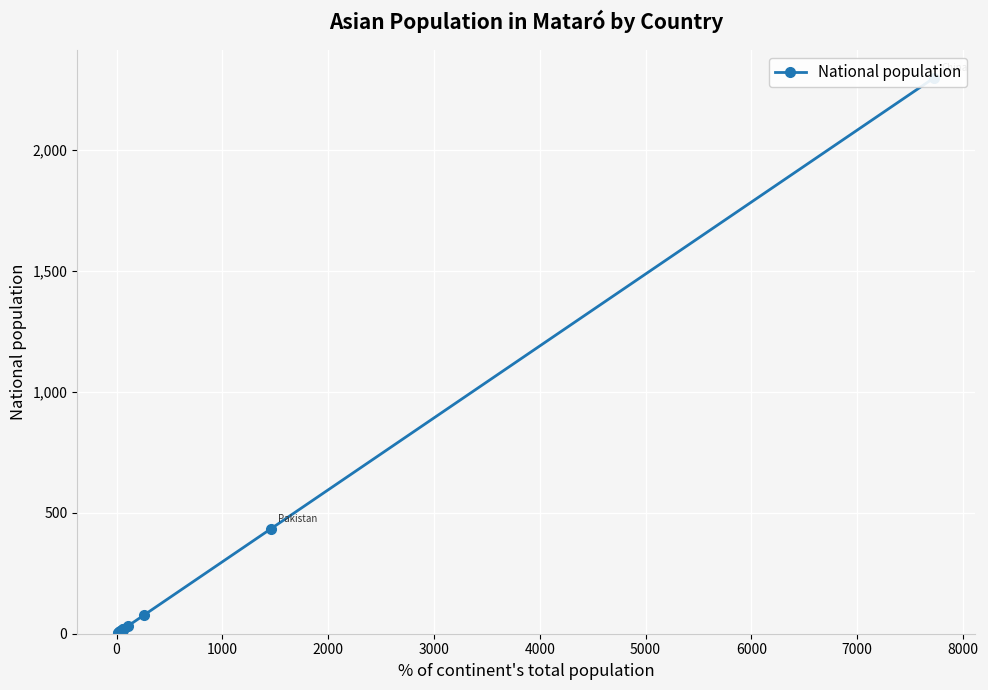

True or false: there are more than 1 points higher than both neighbors.

False